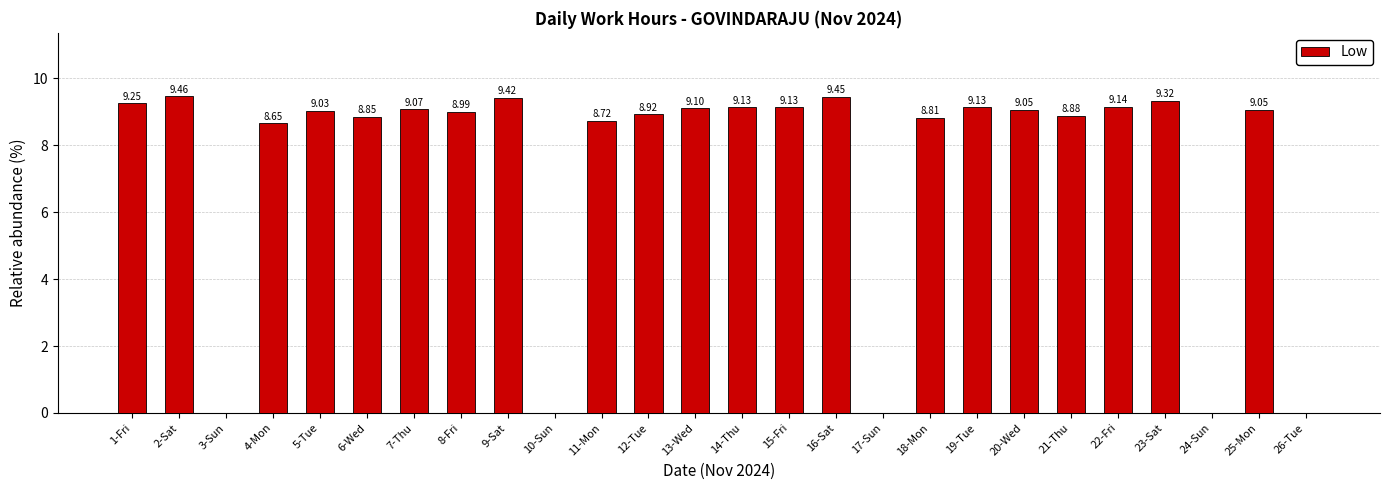

What is the difference between the values at 12-Tue and 5-Tue?

0.1